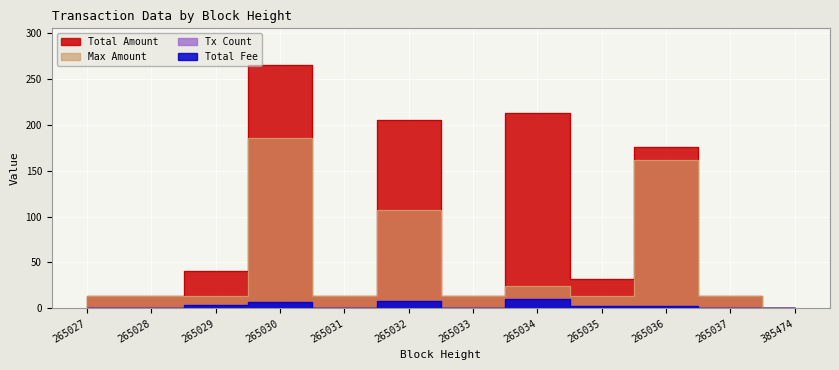

What is the difference between the Tx Count values at 265029 and 265027?

3